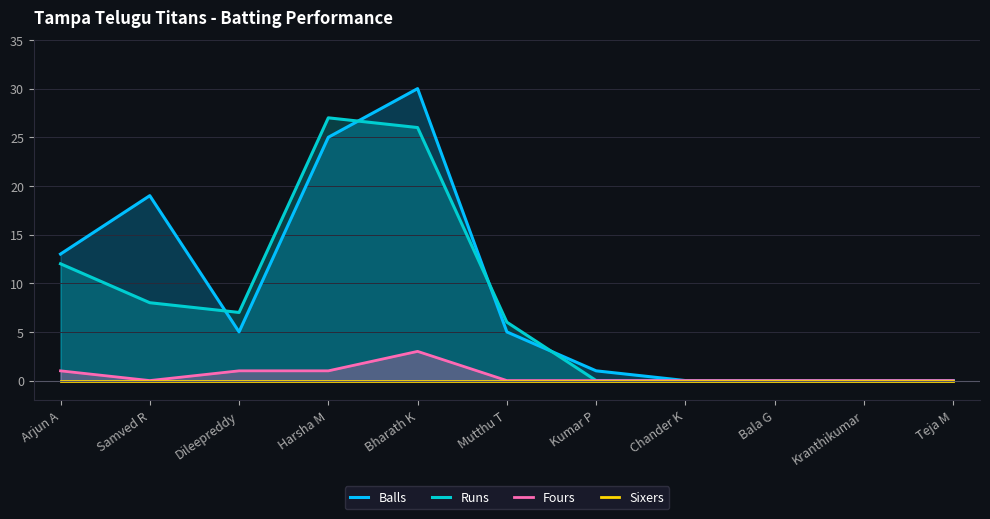

Rank the categories by Fours value from highest to lowest.

Bharath K, Arjun A, Dileepreddy, Harsha M, Samved R, Mutthu T, Kumar P, Chander K, Bala G, Kranthikumar, Teja M